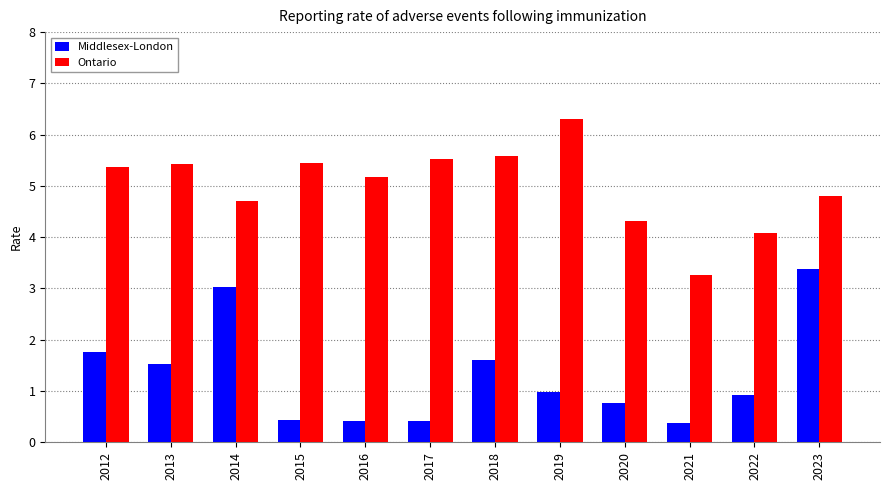

How many bars are there in each group?

2